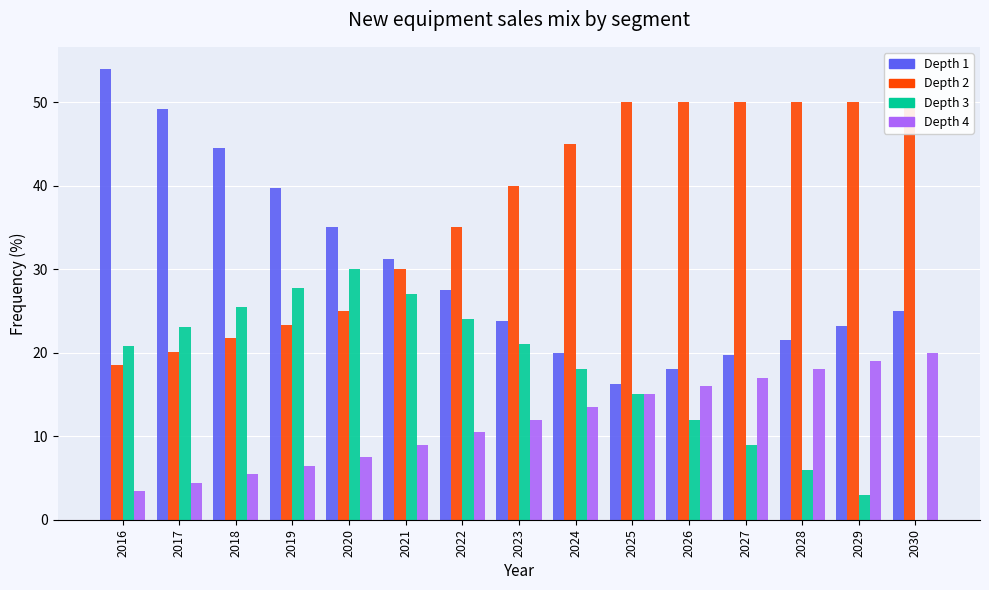

At 2018, list the series in order from smallest to largest.

Depth 4 (HC), Depth 2 (HFC-32), Depth 3 (HFC-134a), Depth 1 (HFC-410A)